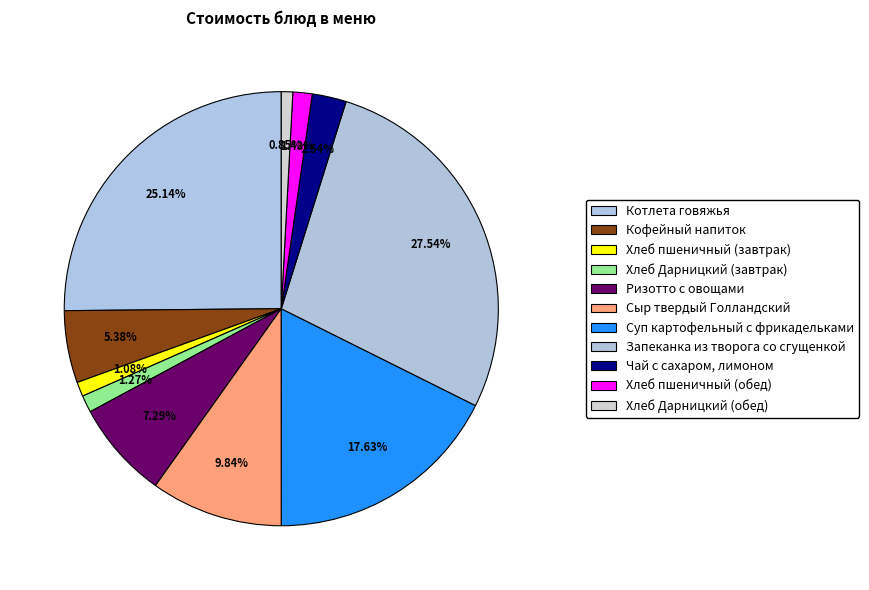

Is it true that Хлеб Дарницкий (завтрак) is 1% of the pie?

True